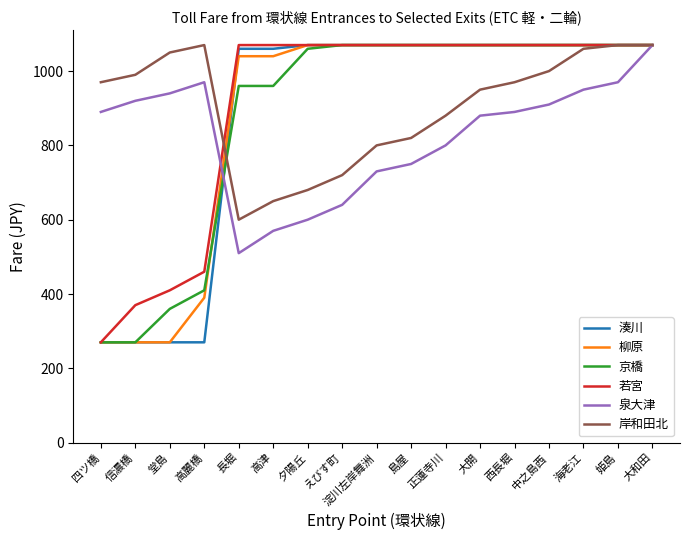

Between 四ツ橋 and 高麗橋, which series saw the biggest shift?

若宮